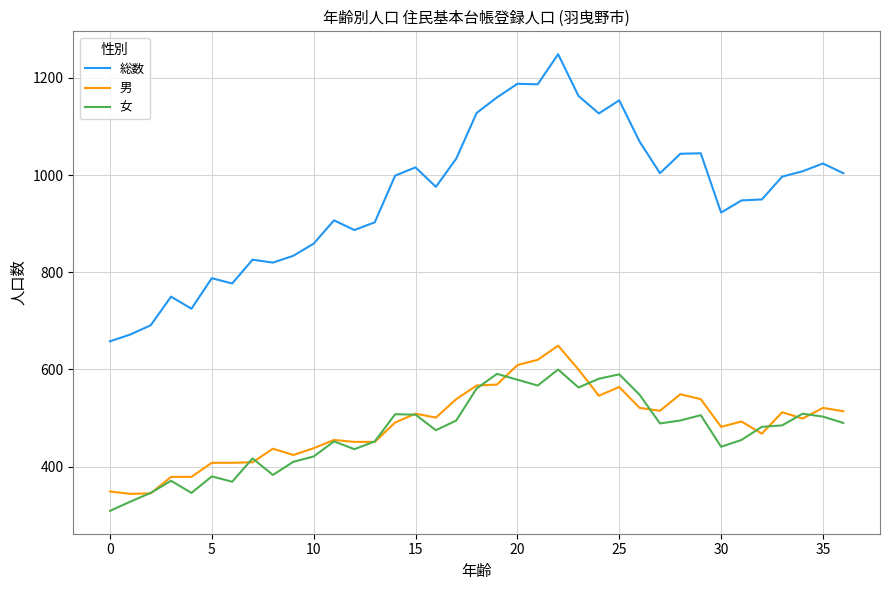

What is the lowest value of the 女 series?

309